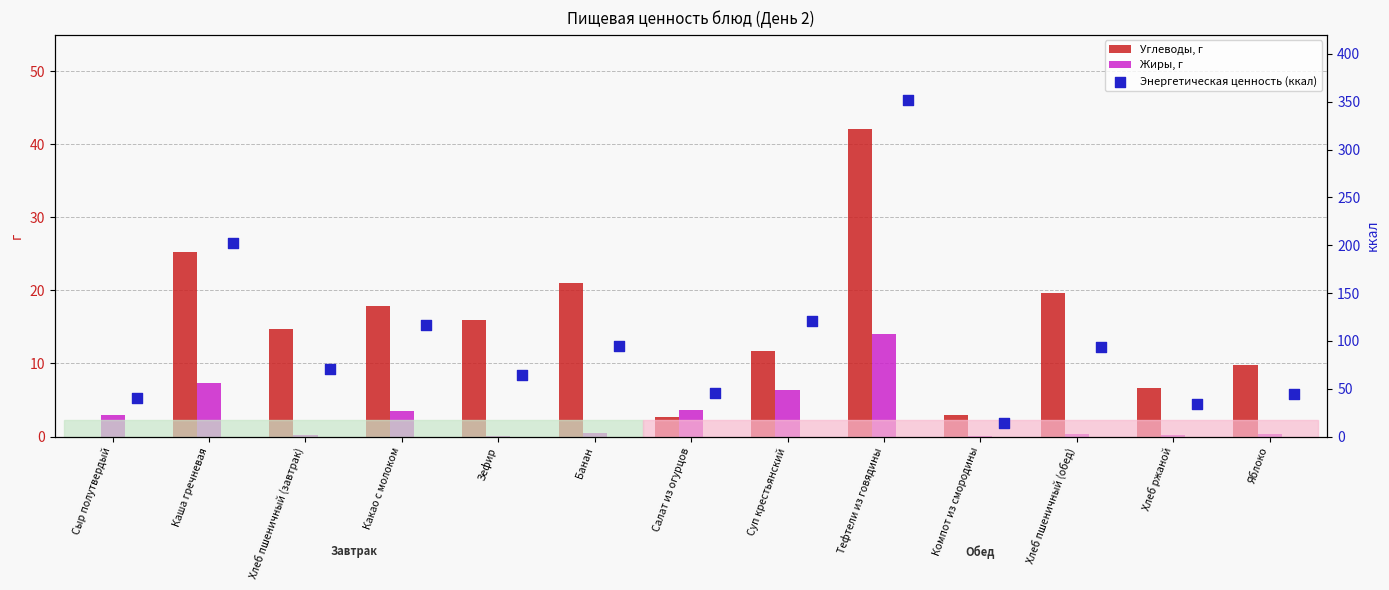

At how many categories does at least one series exceed 44?

10